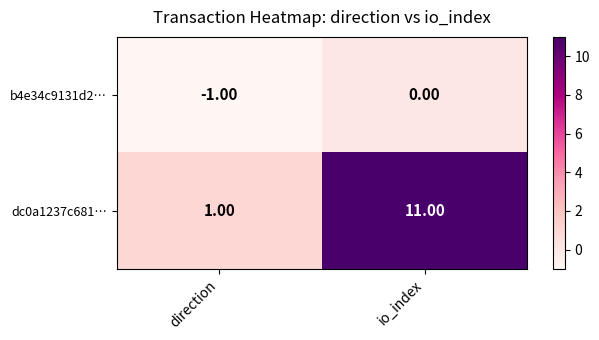

List the series in order of their overall mean, lowest first.

b4e34c9131d2…, dc0a1237c681…